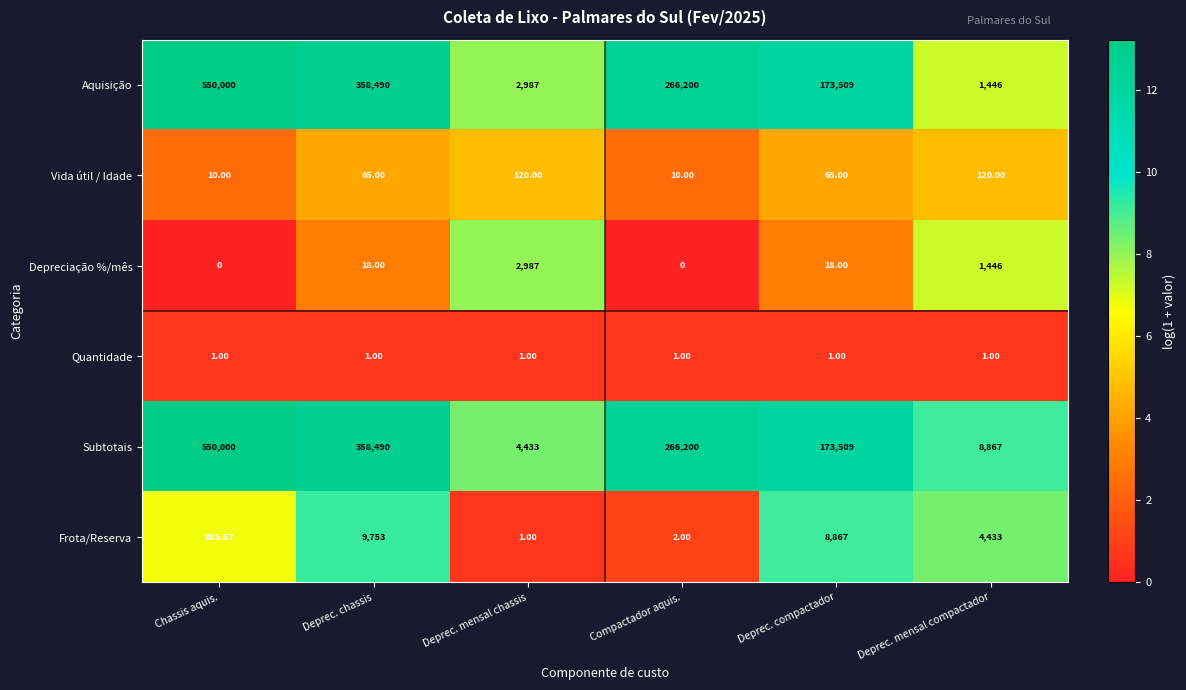

What is the total value across all series at Deprec. mensal chassis?

10529.0